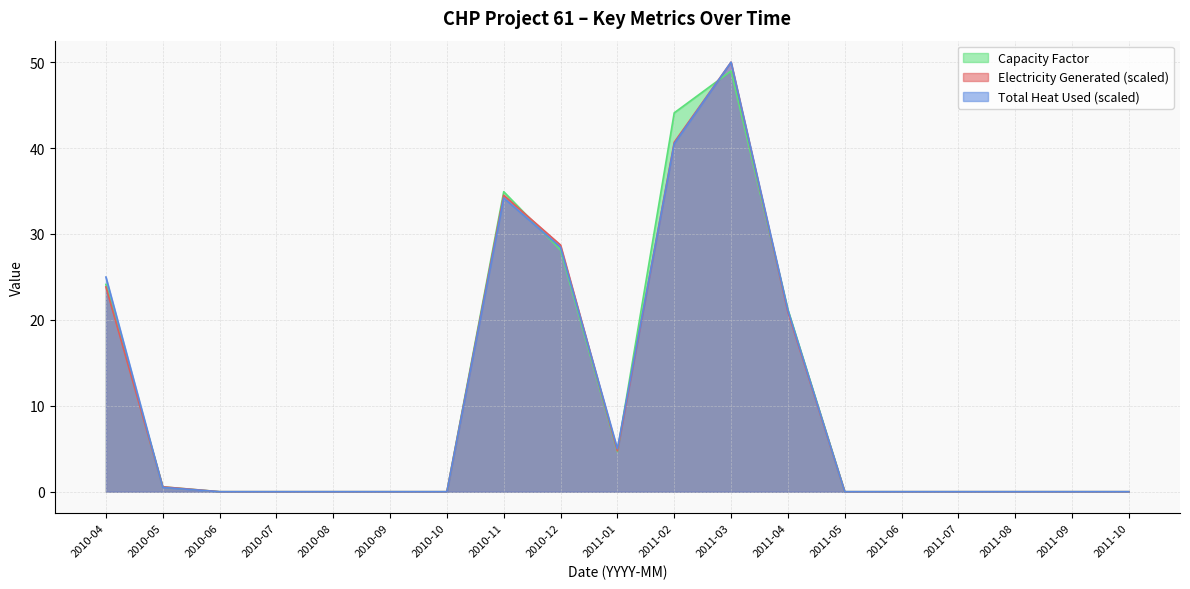

What position from the right is 2011-01?

10